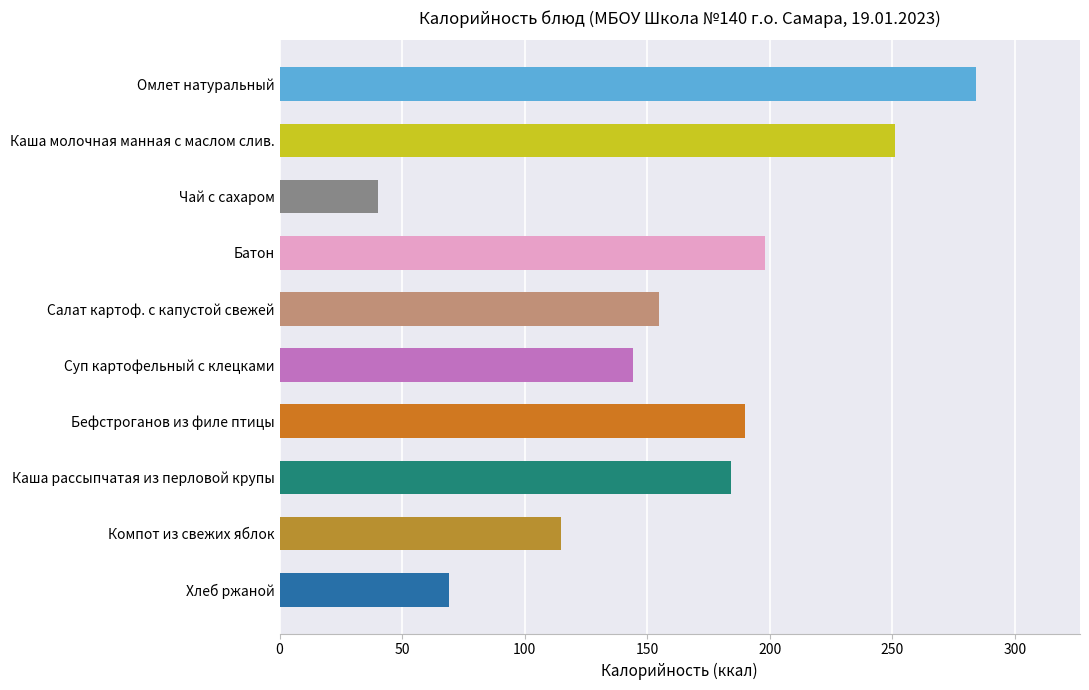

What is the value of the 5th bar from the top?

155